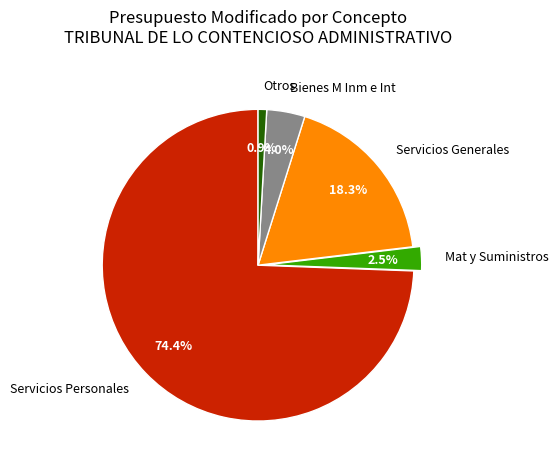

Which category accounts for the majority?

Servicios Personales